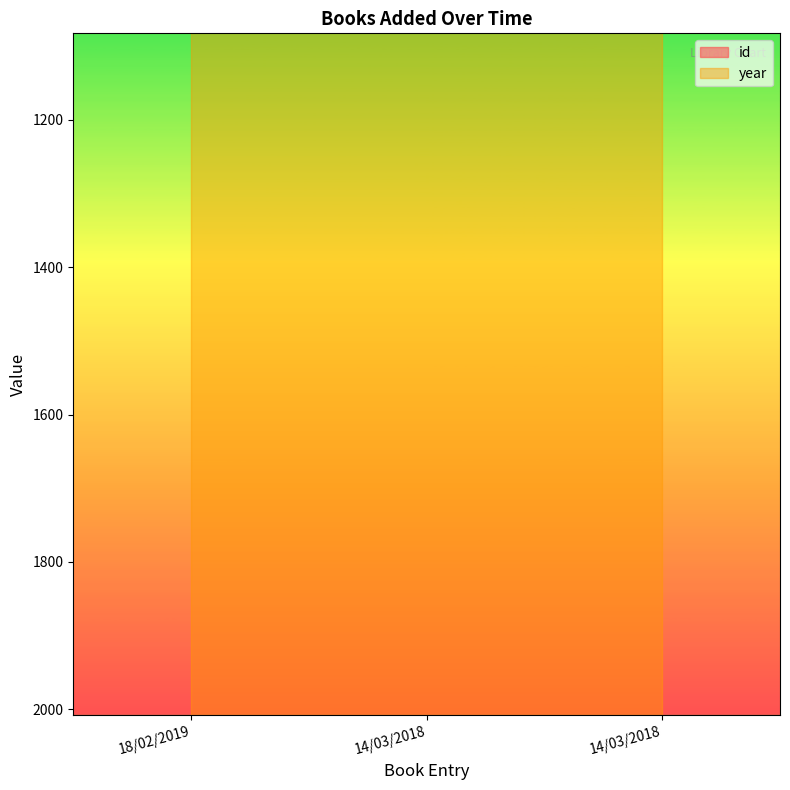

Does the chart display data point markers on the line(s)?

No